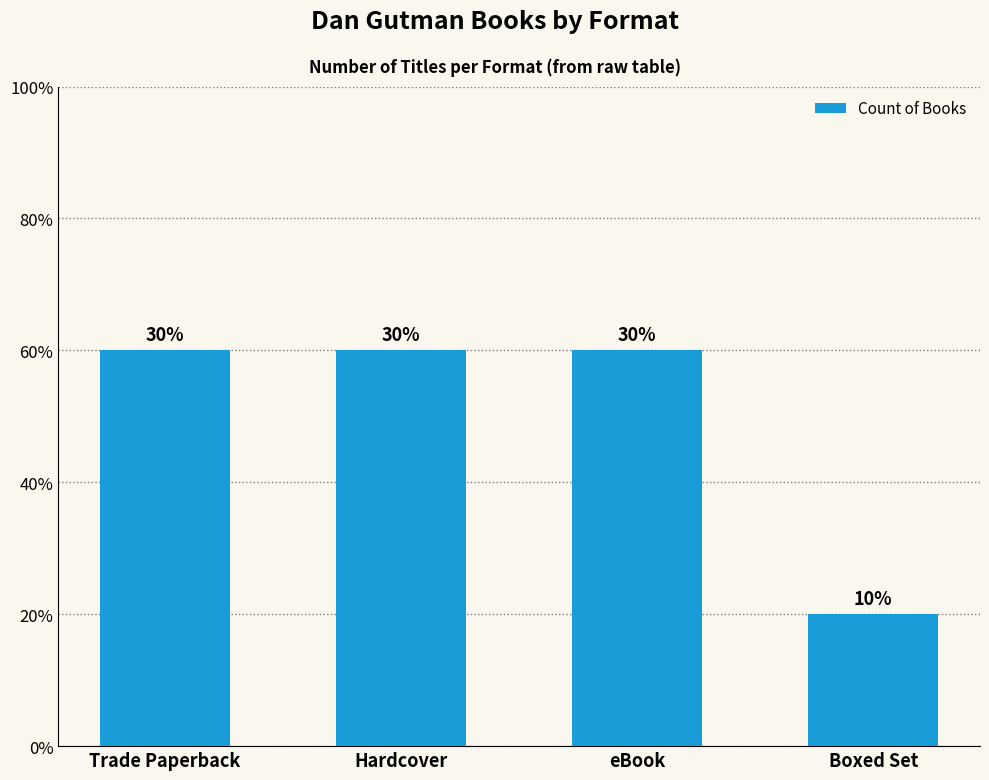

Does the chart contain any negative values?

No